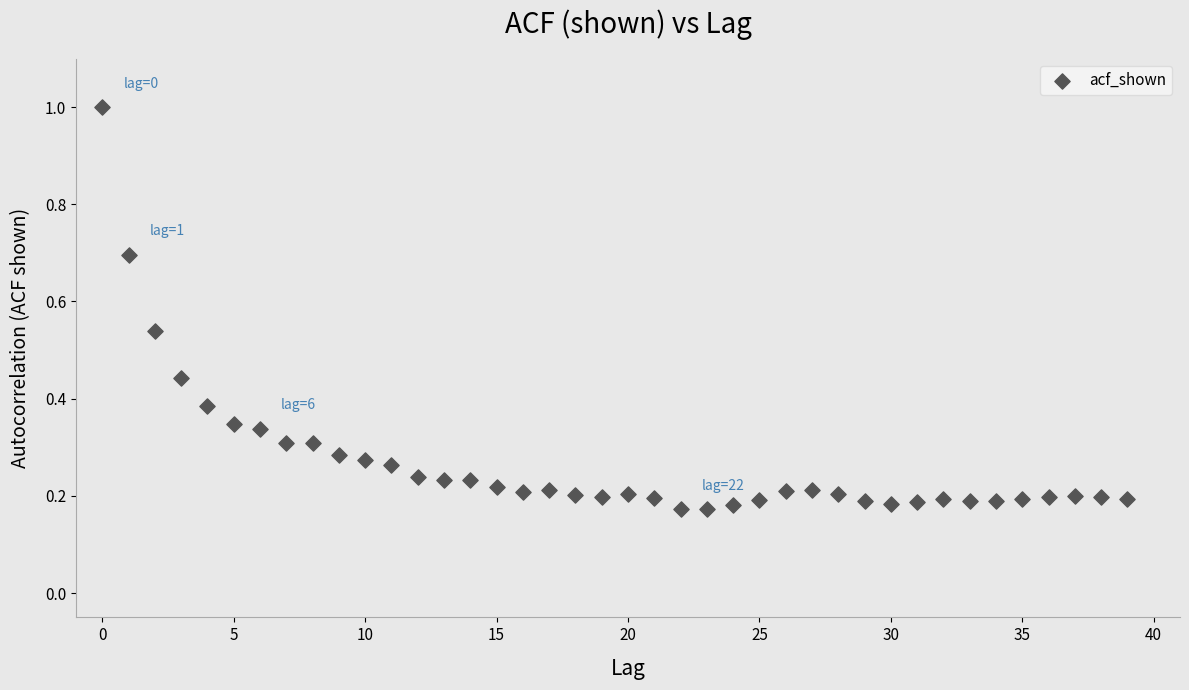

What is the range of Y values (max minus min)?

0.8